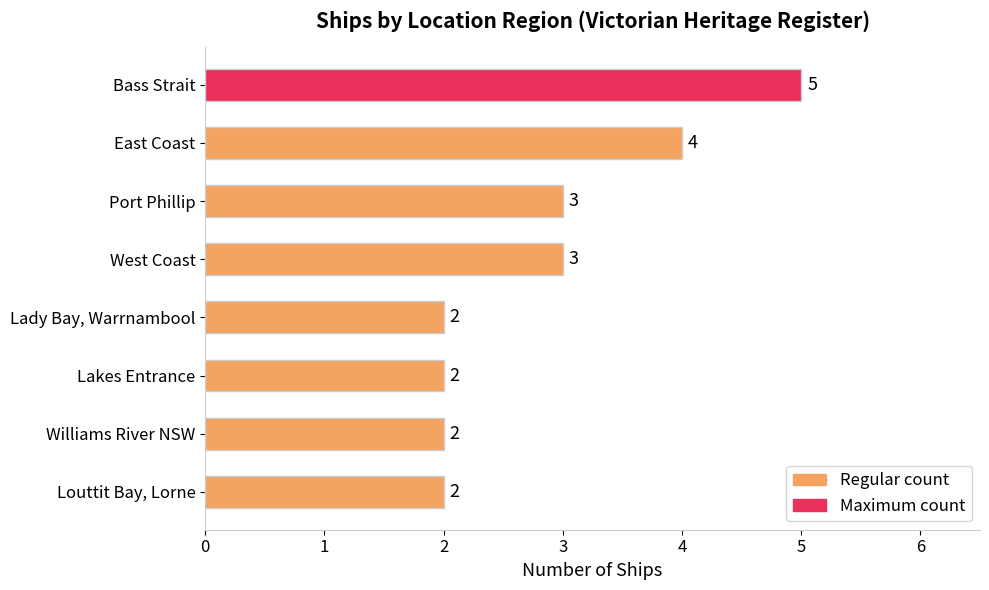

Reading bottom to top, extract all data points from this chart.

2	2	2	2	3	3	4	5